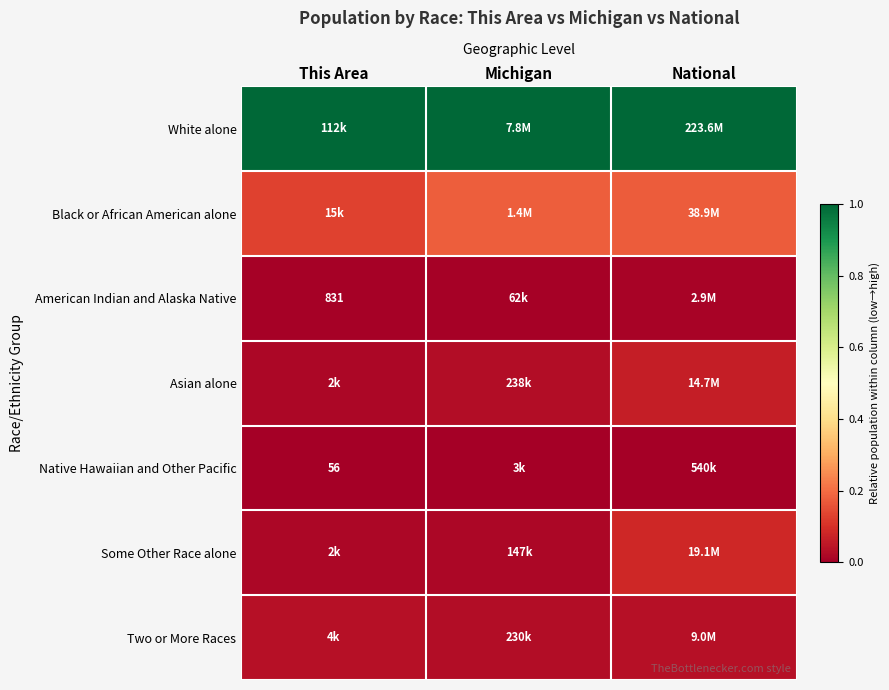

At which label is American Indian and Alaska Native closest to 0?

This Area